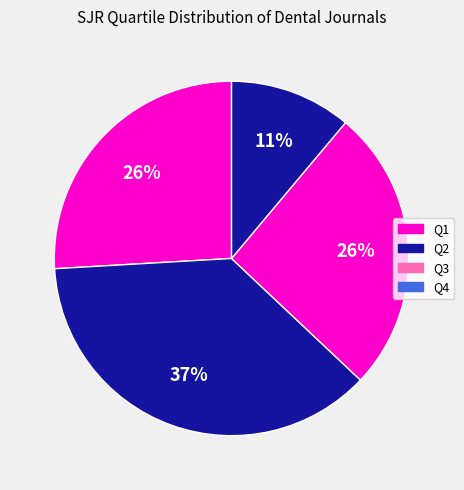

Is there any slice that represents more than half of the pie?

No